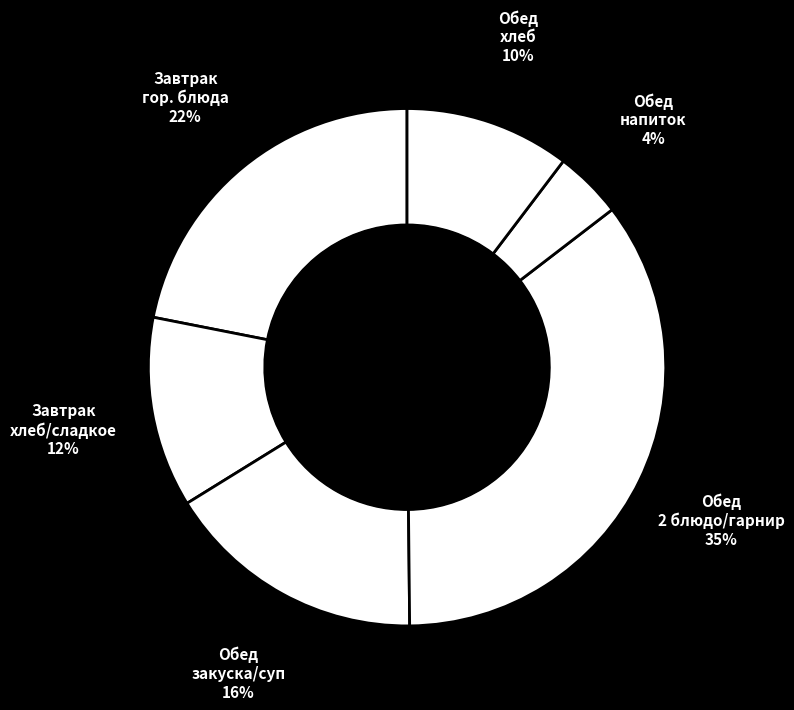

How many slices are in this pie chart?

6